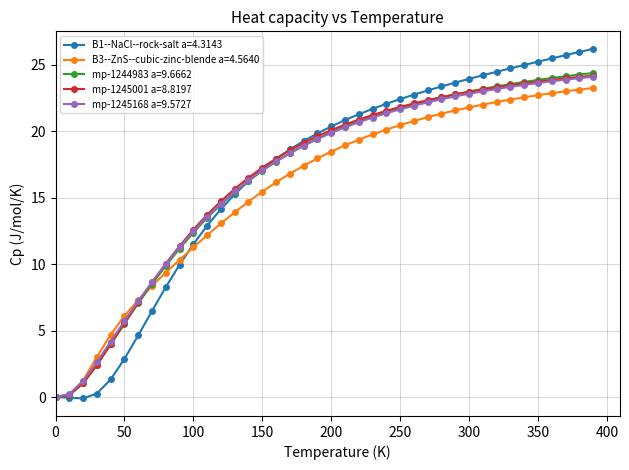

Does the chart display data point markers on the line(s)?

Yes